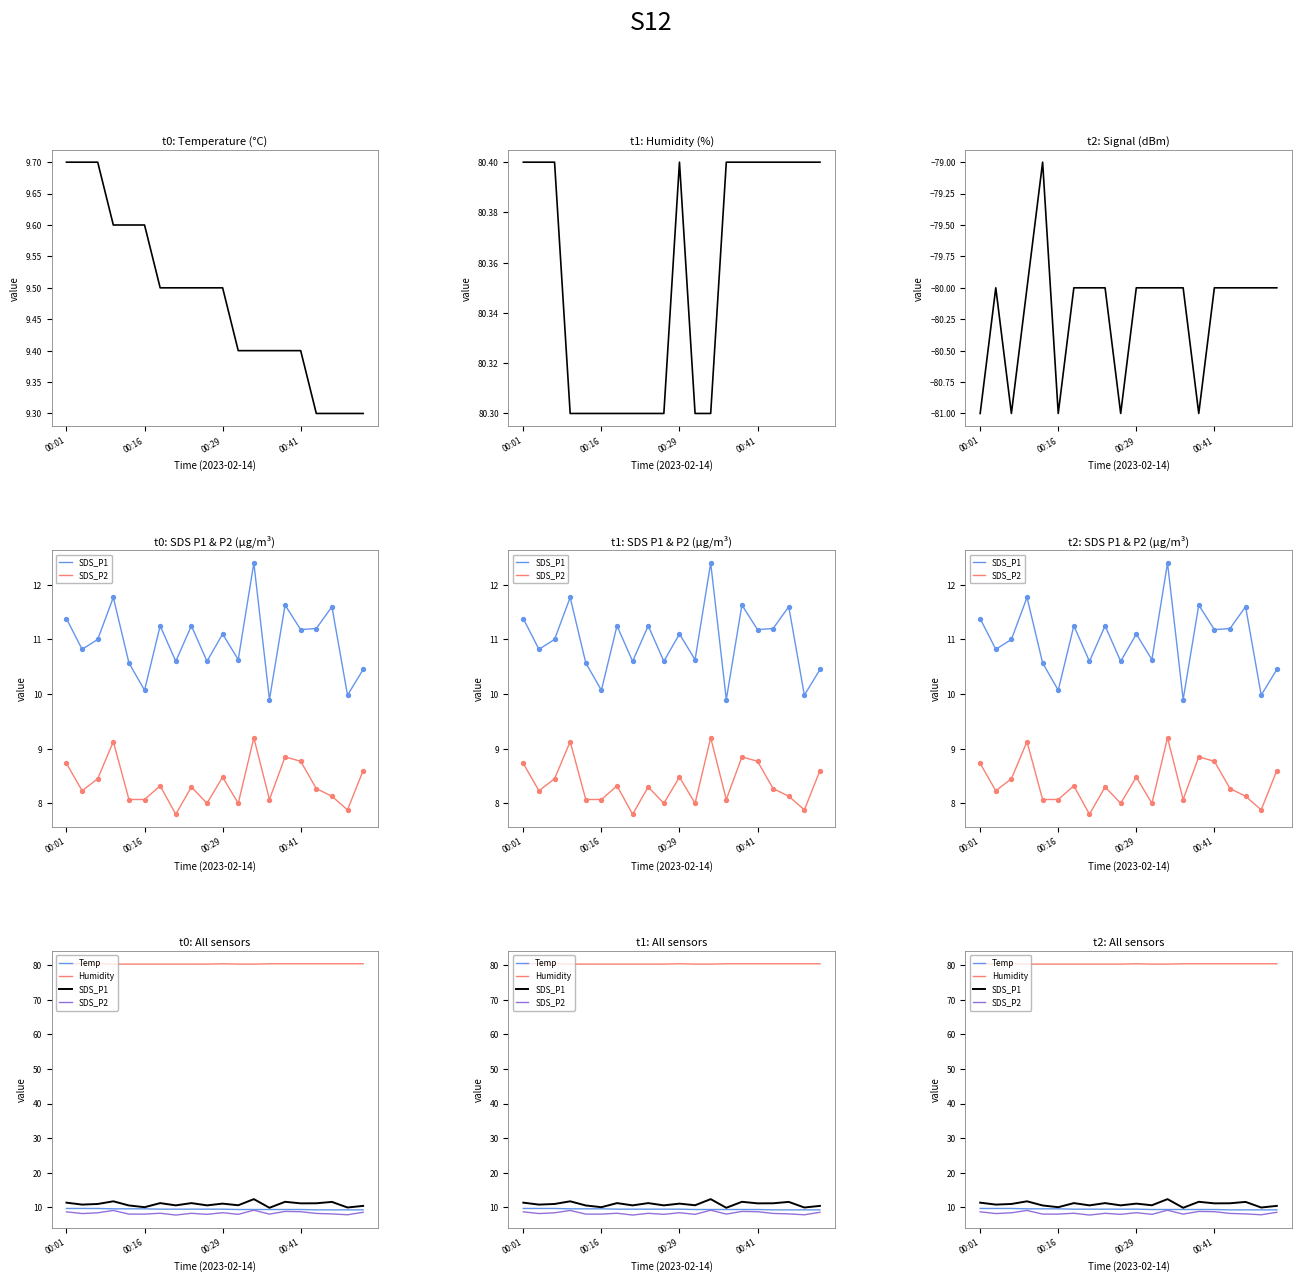

At how many categories does at least one series exceed -41?

20